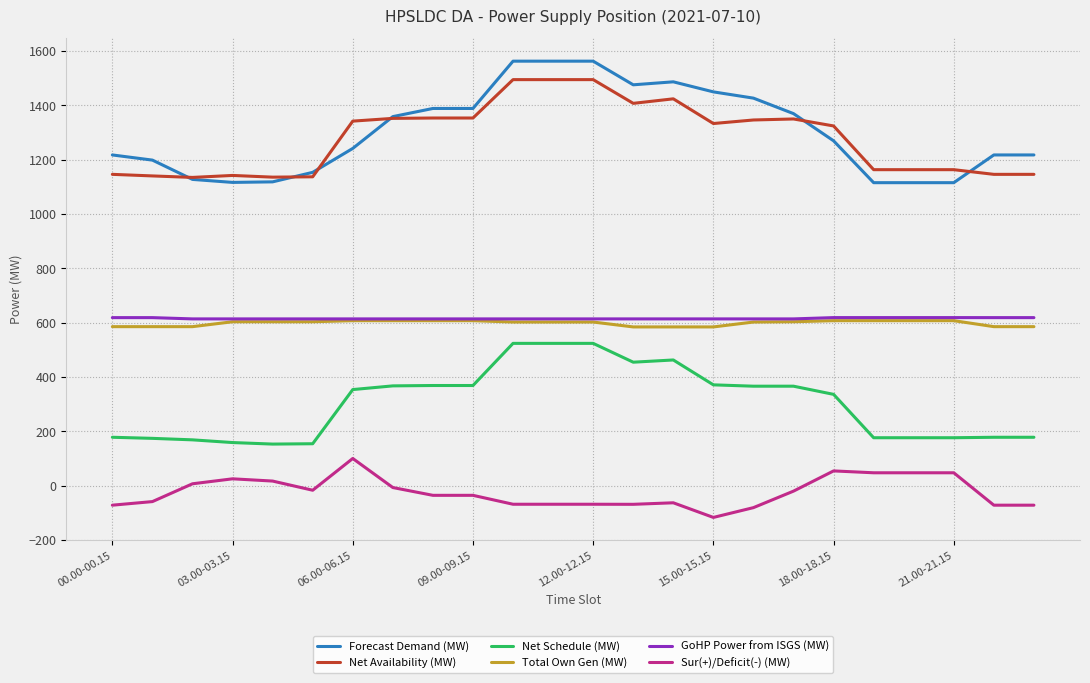

At how many categories does at least one series exceed 106?

24